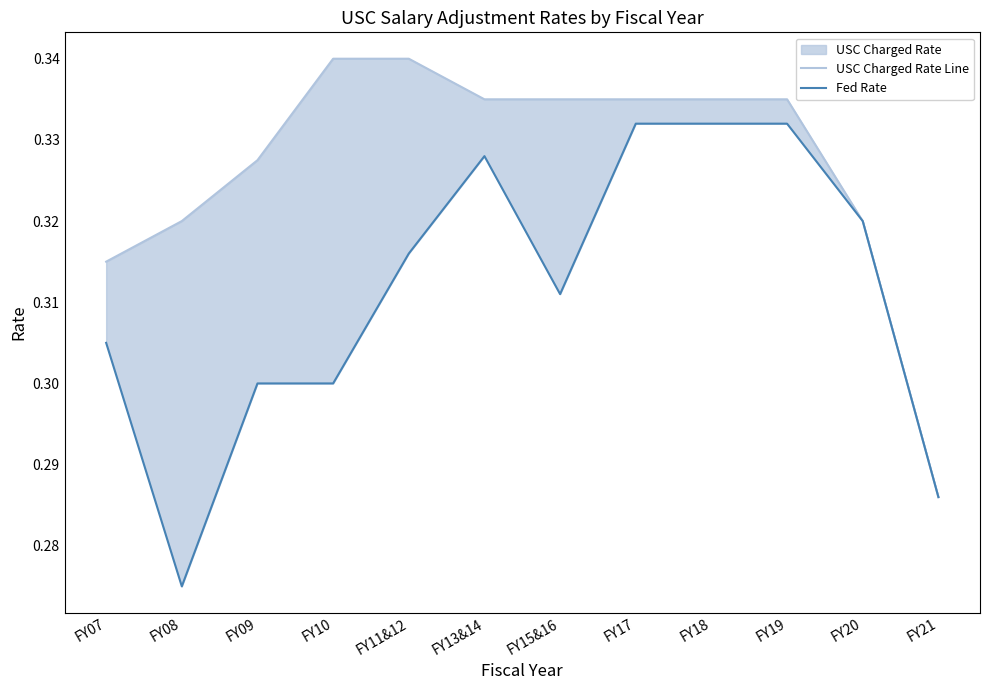

True or false: USC Charged Rate Line and Fed Rate cross at least once.

False